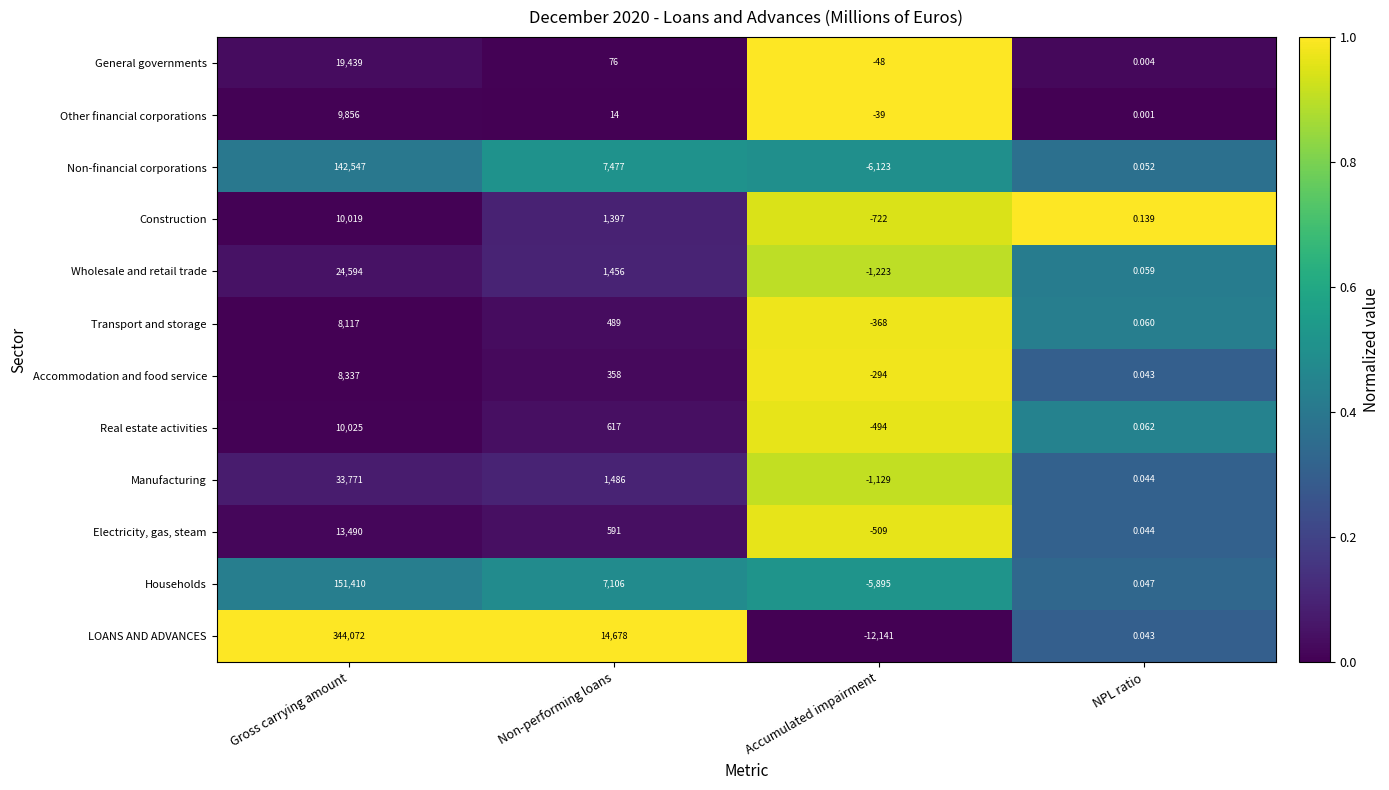

Rank the series by their maximum value, from highest to lowest.

LOANS AND ADVANCES, Households, Non-financial corporations, Manufacturing, Wholesale and retail trade, General governments, Electricity, gas, steam, Real estate activities, Construction, Other financial corporations, Accommodation and food service, Transport and storage